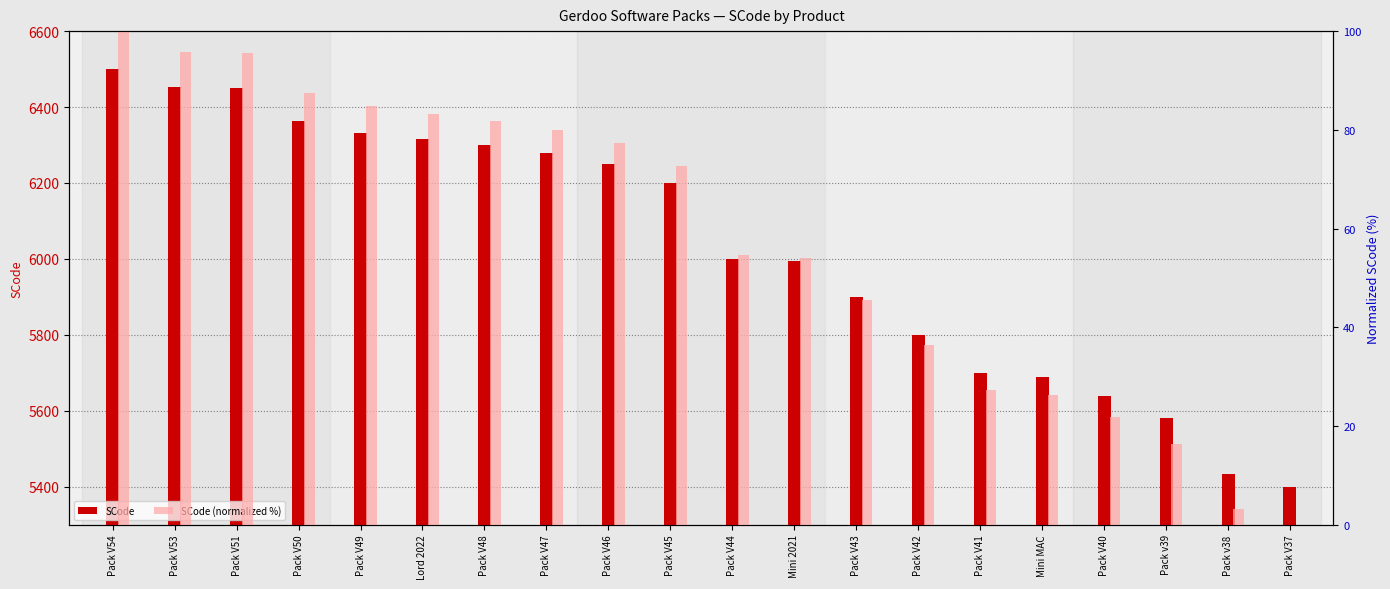

What is the spread (max minus min) of values at Pack V42?

5763.6